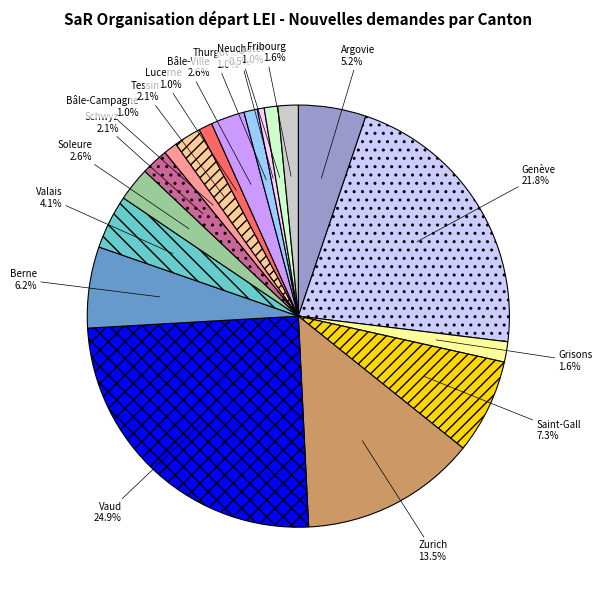

Do Schwyz and Genève together represent more than half of the pie?

No